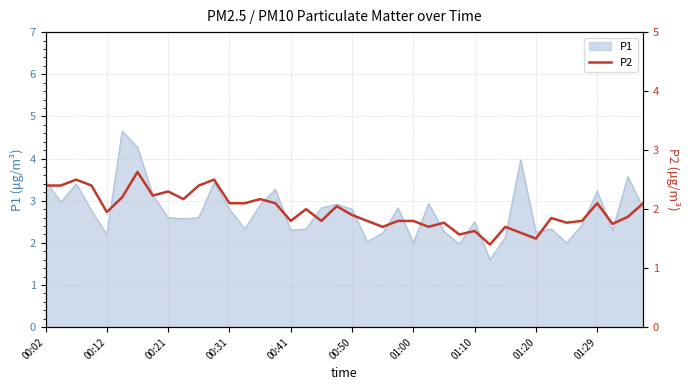

The value at 18 is 1.8. True or false?

True